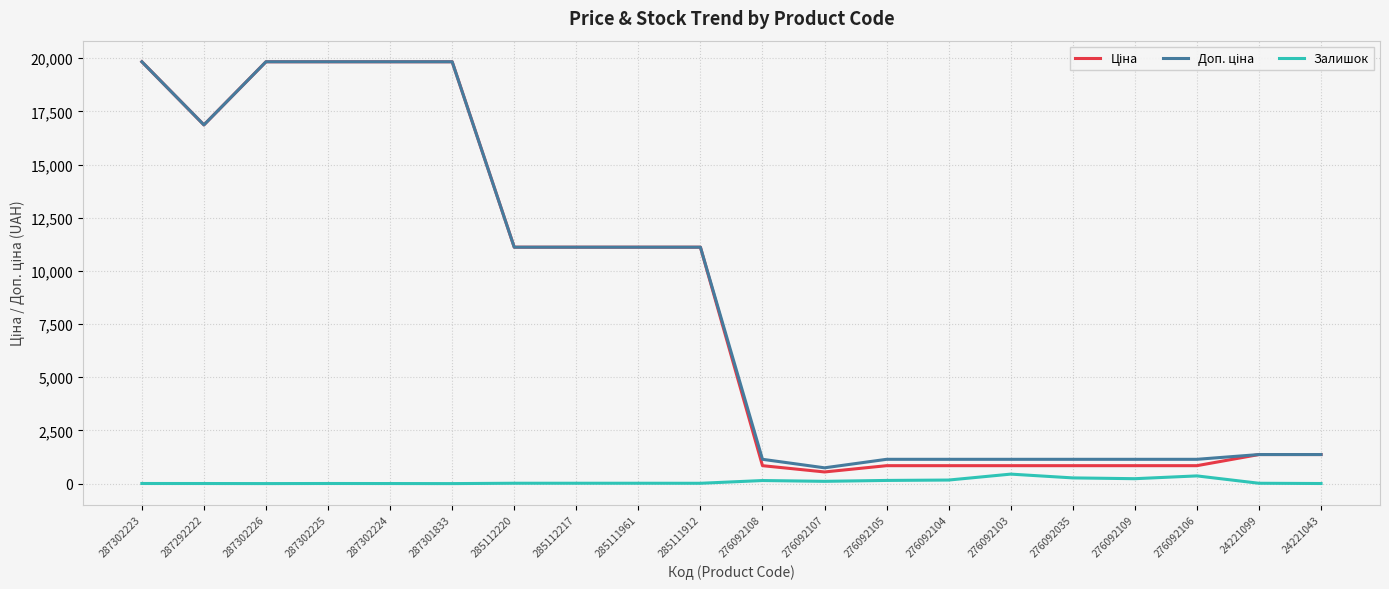

What is the greatest value displayed?

19831.1